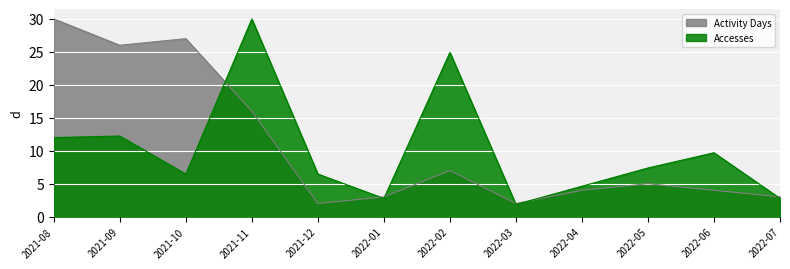

What is the difference between the highest and lowest values at 2022-01?

0.2